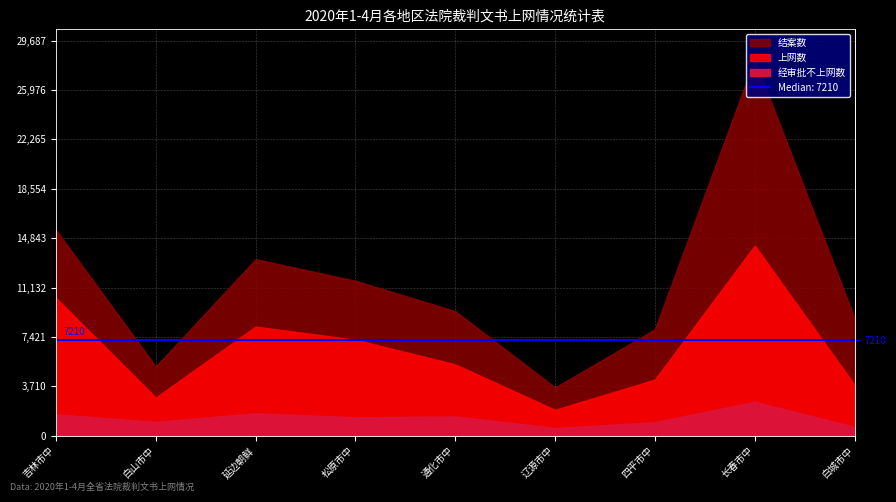

True or false: 结案数 and 上网数 cross at least once.

False